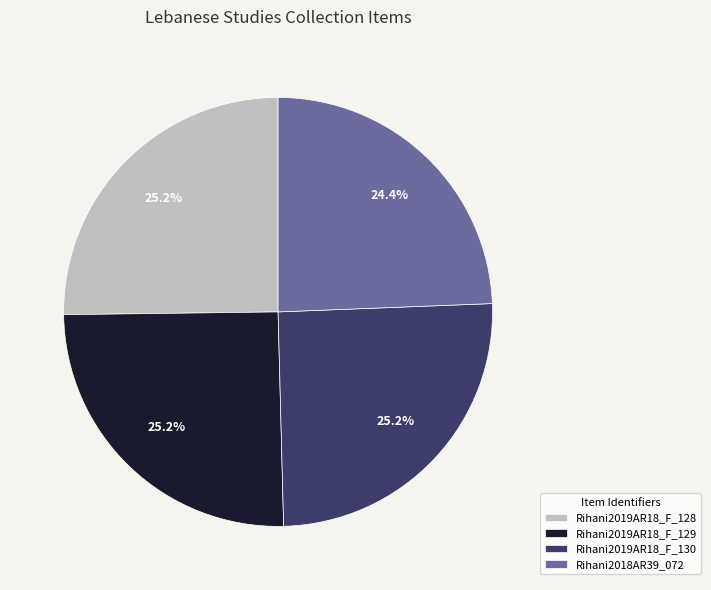

Count the number of slices in the pie.

4